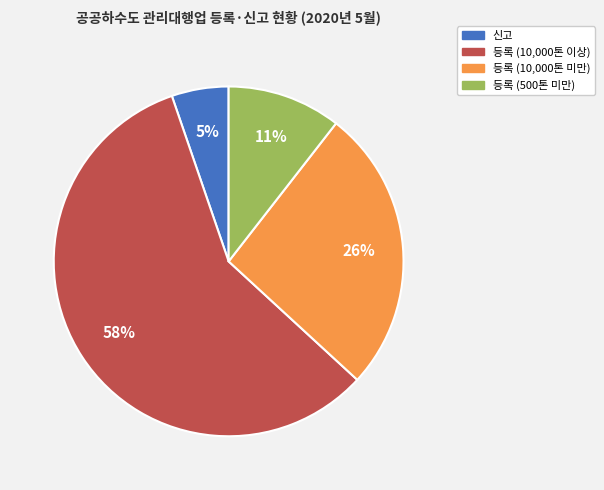

To the nearest percent, what is the difference between the largest and smallest slice percentages?

53%